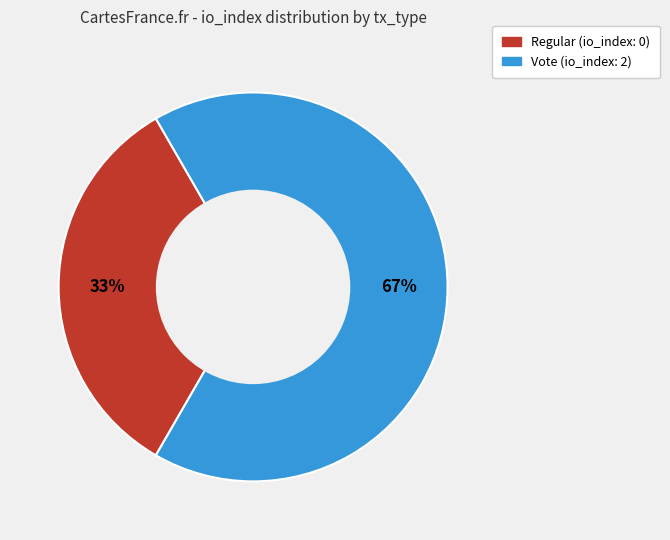

The Vote slice represents 56% of the pie. True or false?

False